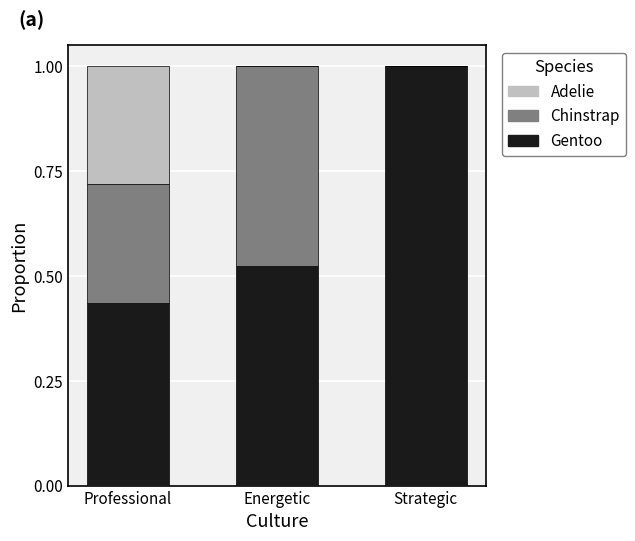

What is the sum of all Gentoo values?

2.0